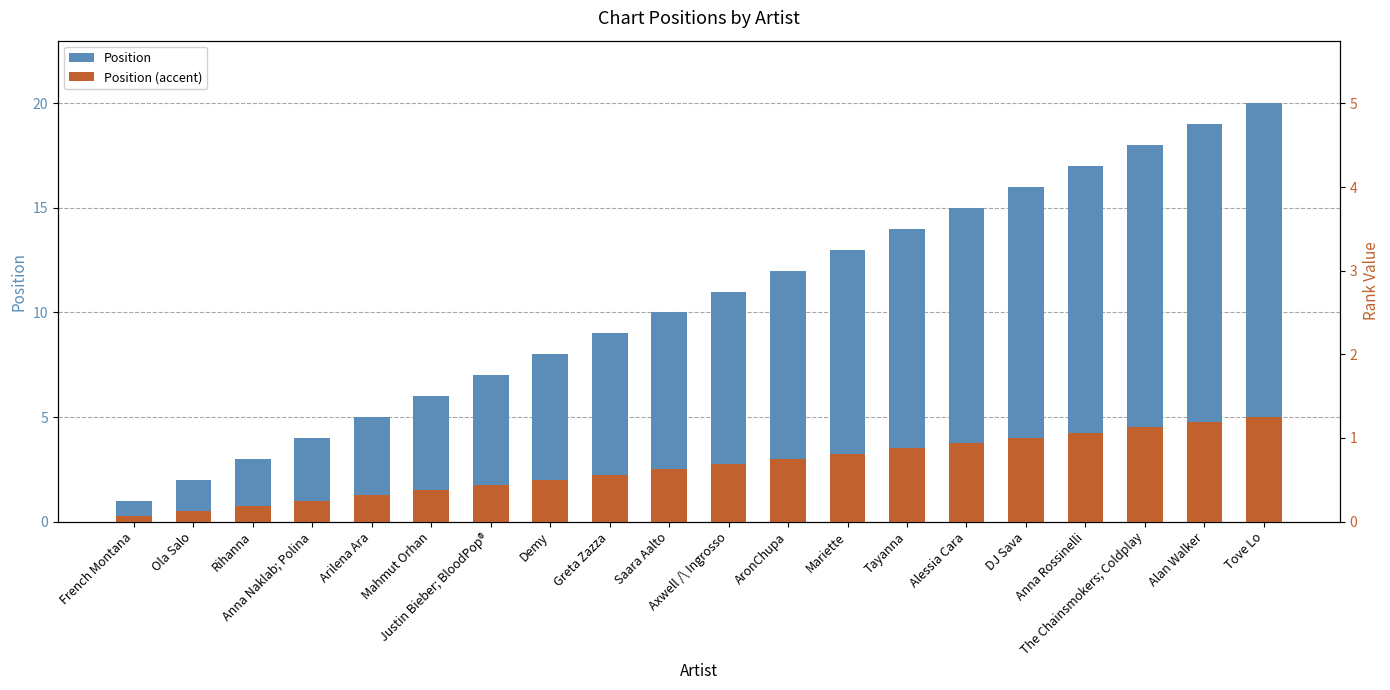

List the series in order of their overall mean, lowest first.

Position (accent), Position